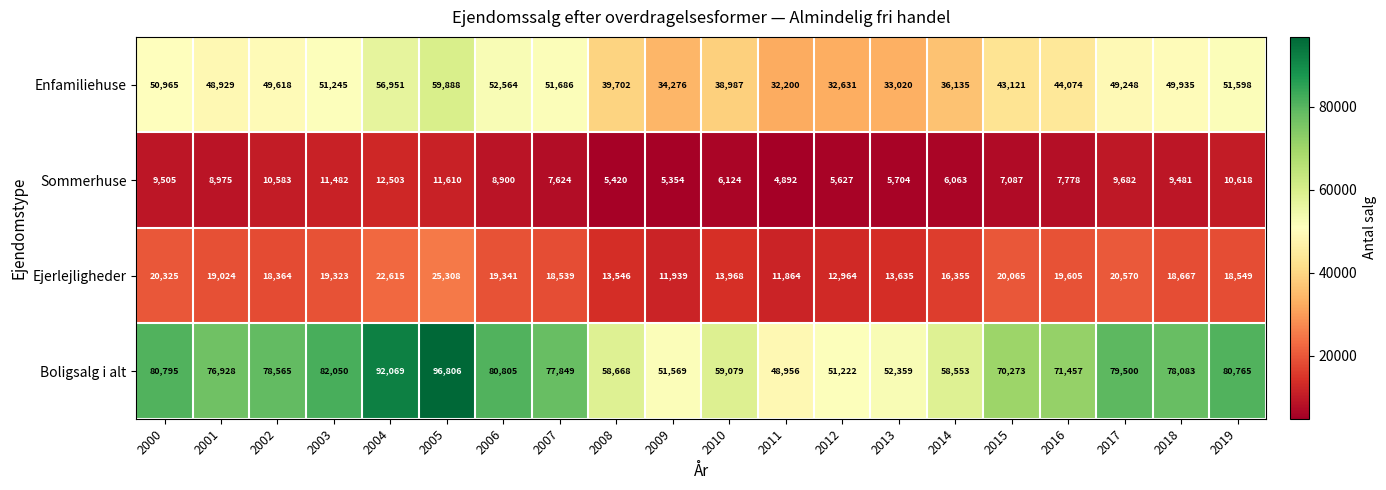

What is the total value across all series at 2016?

142914